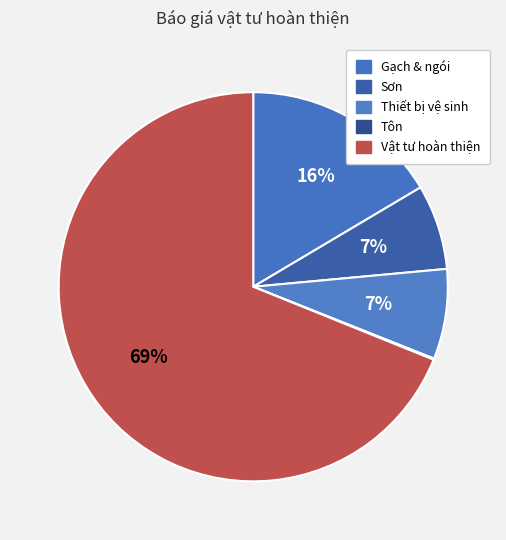

The Gạch & ngói slice represents 29% of the pie. True or false?

False